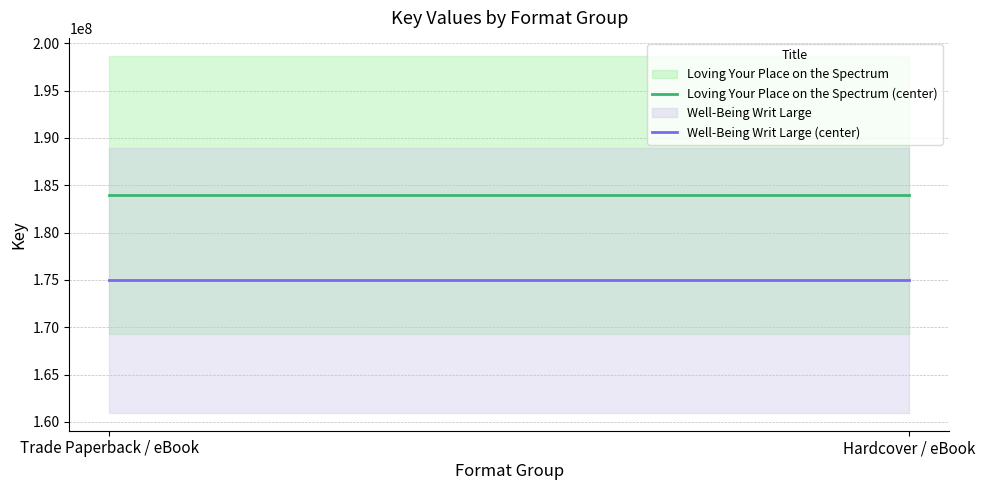

Which series changed the most between Trade Paperback / eBook and Hardcover / eBook?

Loving Your Place on the Spectrum (center)